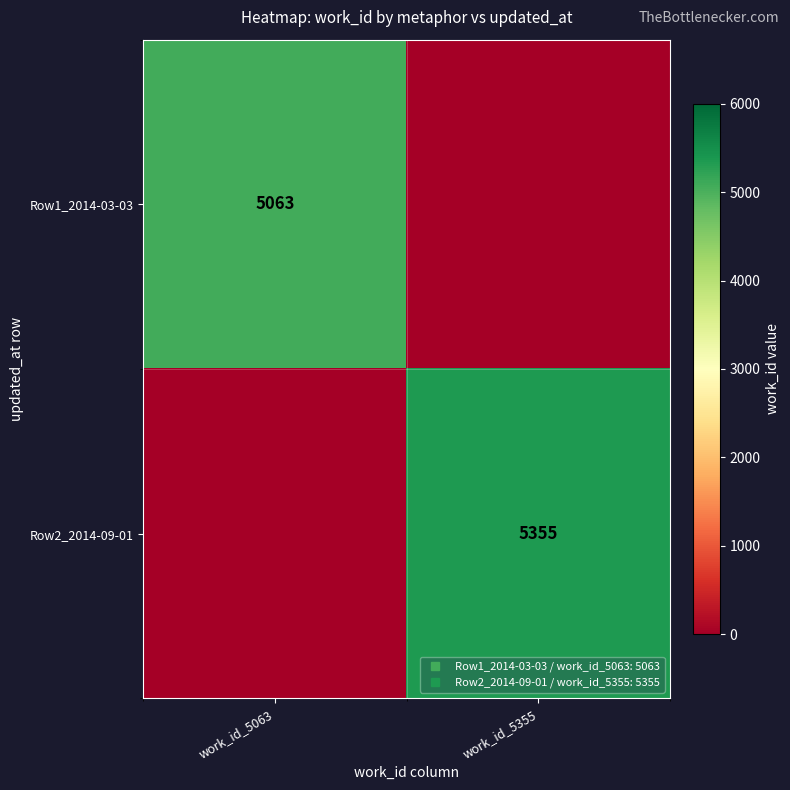

Which has a higher value, work_id_5355 or work_id_5063?

work_id_5063